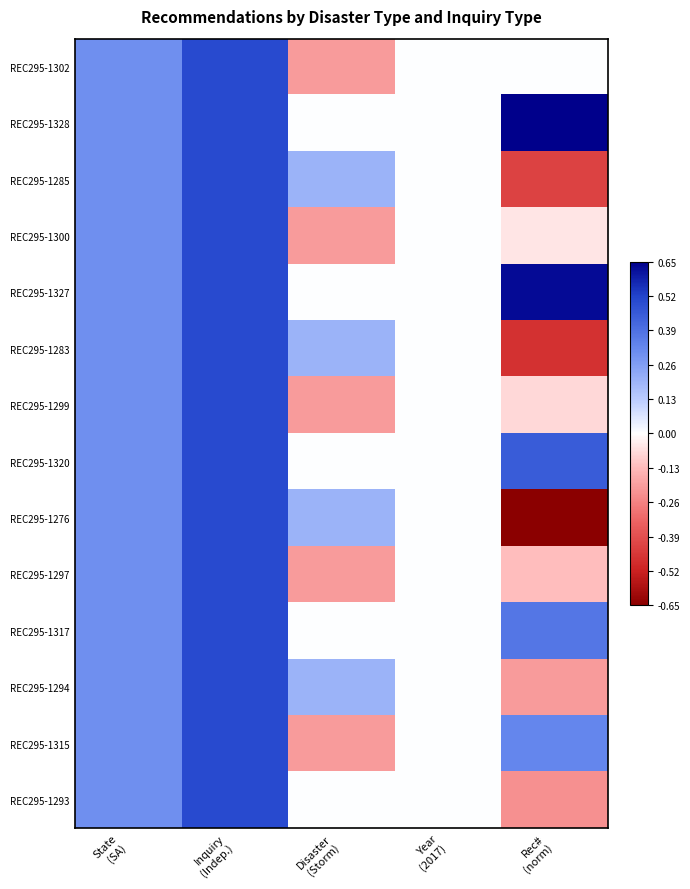

Reading left to right, list all the values displayed in this chart.

REC295-1302: State
(SA)=0.3	Inquiry
(Indep.)=0.5	Disaster
(Storm)=-0.2	Year
(2017)=0.0	Rec#
(norm)=0.0
REC295-1328: State
(SA)=0.3	Inquiry
(Indep.)=0.5	Disaster
(Storm)=0.0	Year
(2017)=0.0	Rec#
(norm)=0.7
REC295-1285: State
(SA)=0.3	Inquiry
(Indep.)=0.5	Disaster
(Storm)=0.2	Year
(2017)=0.0	Rec#
(norm)=-0.4
REC295-1300: State
(SA)=0.3	Inquiry
(Indep.)=0.5	Disaster
(Storm)=-0.2	Year
(2017)=0.0	Rec#
(norm)=-0.0
REC295-1327: State
(SA)=0.3	Inquiry
(Indep.)=0.5	Disaster
(Storm)=0.0	Year
(2017)=0.0	Rec#
(norm)=0.6
REC295-1283: State
(SA)=0.3	Inquiry
(Indep.)=0.5	Disaster
(Storm)=0.2	Year
(2017)=0.0	Rec#
(norm)=-0.5
REC295-1299: State
(SA)=0.3	Inquiry
(Indep.)=0.5	Disaster
(Storm)=-0.2	Year
(2017)=0.0	Rec#
(norm)=-0.1
REC295-1320: State
(SA)=0.3	Inquiry
(Indep.)=0.5	Disaster
(Storm)=0.0	Year
(2017)=0.0	Rec#
(norm)=0.5
REC295-1276: State
(SA)=0.3	Inquiry
(Indep.)=0.5	Disaster
(Storm)=0.2	Year
(2017)=0.0	Rec#
(norm)=-0.7
REC295-1297: State
(SA)=0.3	Inquiry
(Indep.)=0.5	Disaster
(Storm)=-0.2	Year
(2017)=0.0	Rec#
(norm)=-0.1
REC295-1317: State
(SA)=0.3	Inquiry
(Indep.)=0.5	Disaster
(Storm)=0.0	Year
(2017)=0.0	Rec#
(norm)=0.4
REC295-1294: State
(SA)=0.3	Inquiry
(Indep.)=0.5	Disaster
(Storm)=0.2	Year
(2017)=0.0	Rec#
(norm)=-0.2
REC295-1315: State
(SA)=0.3	Inquiry
(Indep.)=0.5	Disaster
(Storm)=-0.2	Year
(2017)=0.0	Rec#
(norm)=0.3
REC295-1293: State
(SA)=0.3	Inquiry
(Indep.)=0.5	Disaster
(Storm)=0.0	Year
(2017)=0.0	Rec#
(norm)=-0.2